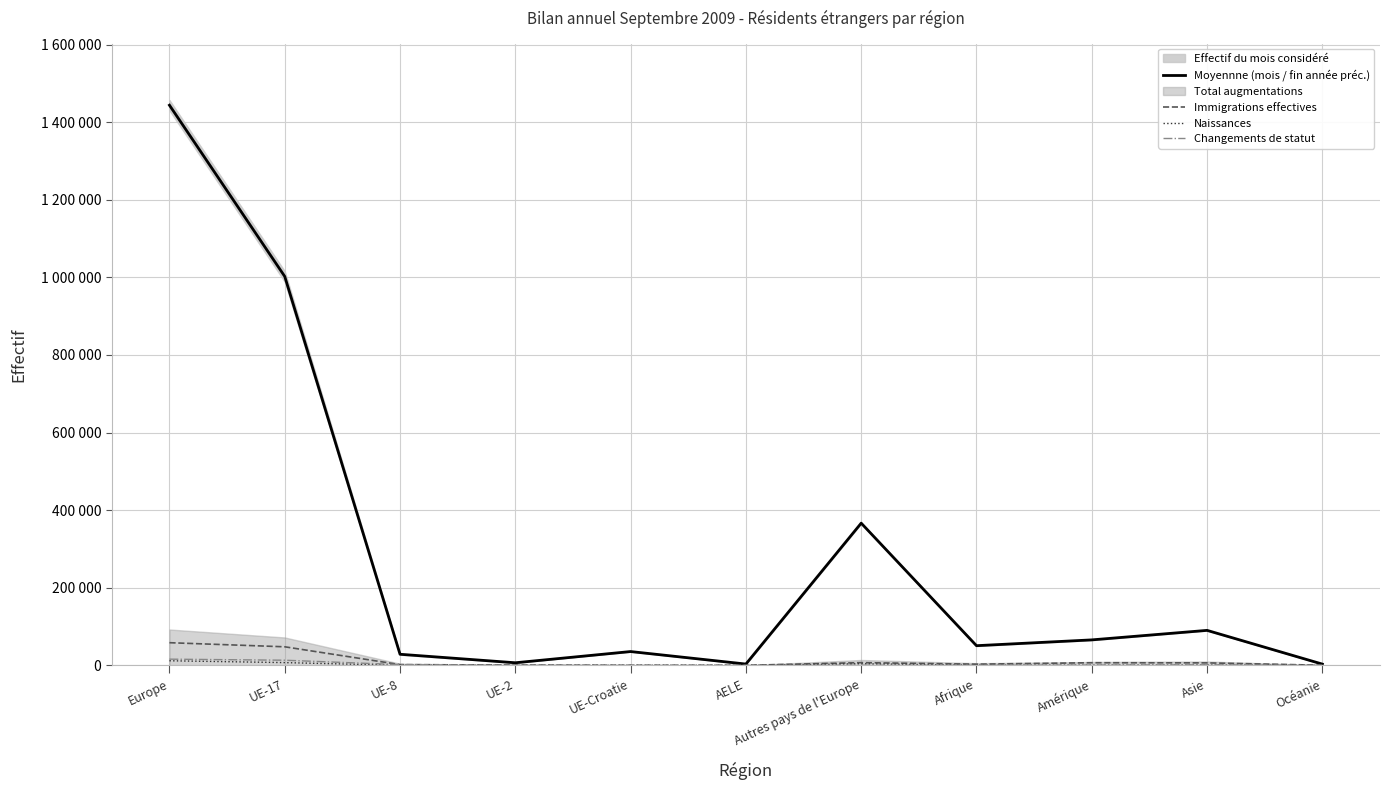

What is the maximum value for Changements de statut?

16110.0